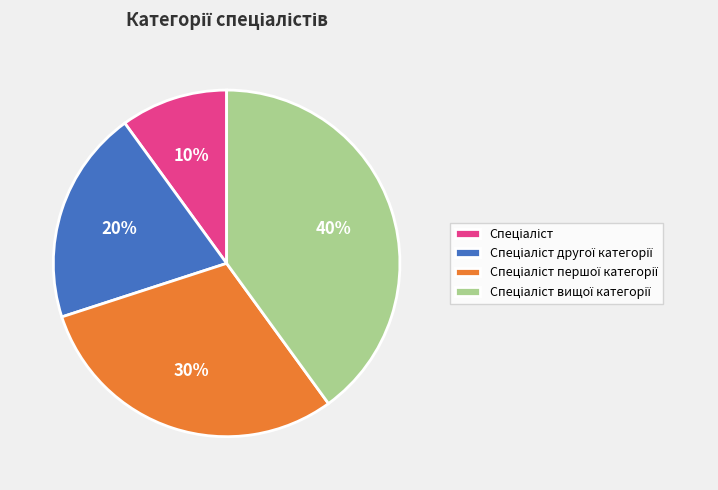

To the nearest percent, what is the difference between the largest and smallest slice percentages?

30%